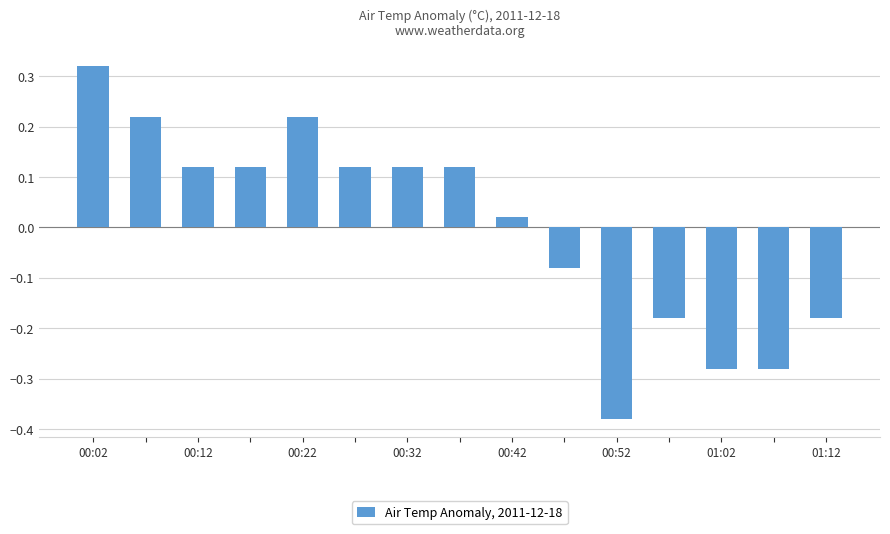

What is the difference between the second highest and minimum values?

0.6